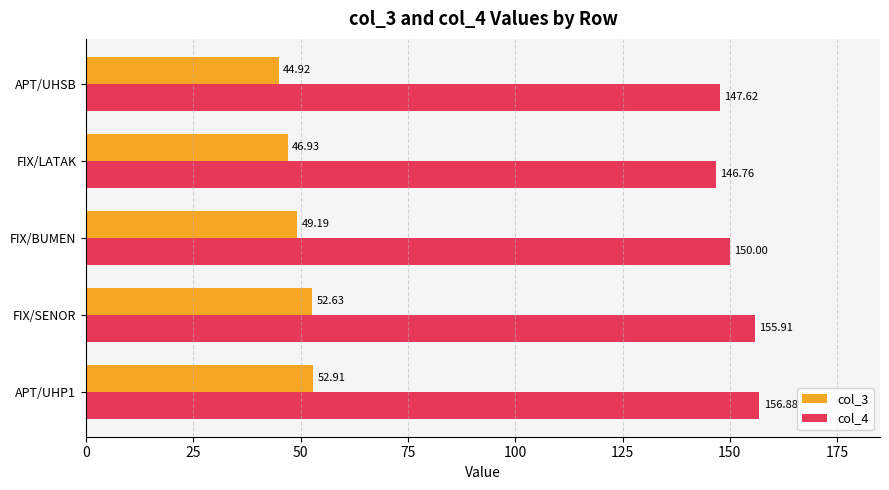

How many distinct data groups are displayed?

2